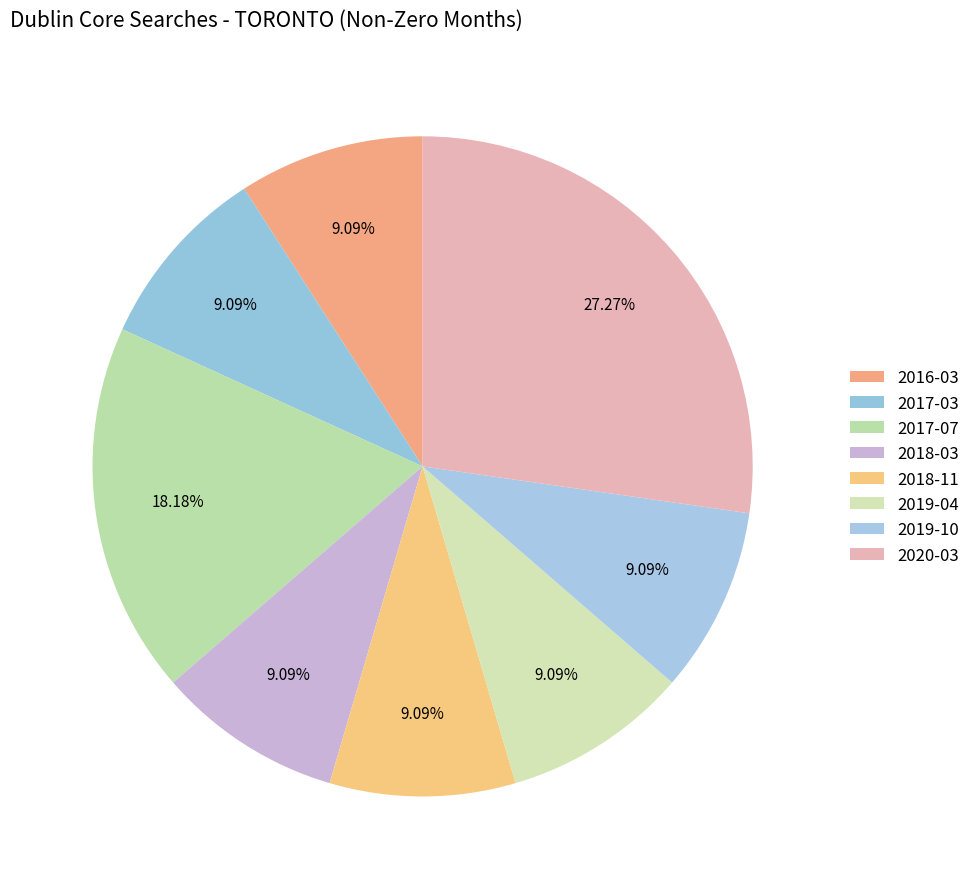

How many segments does this pie chart have?

8